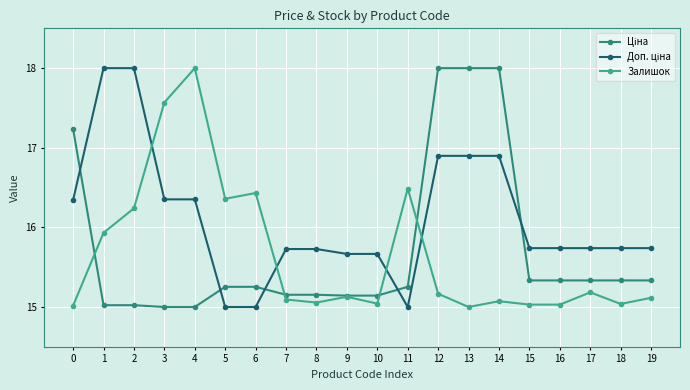

Does the chart have visible grid lines?

Yes